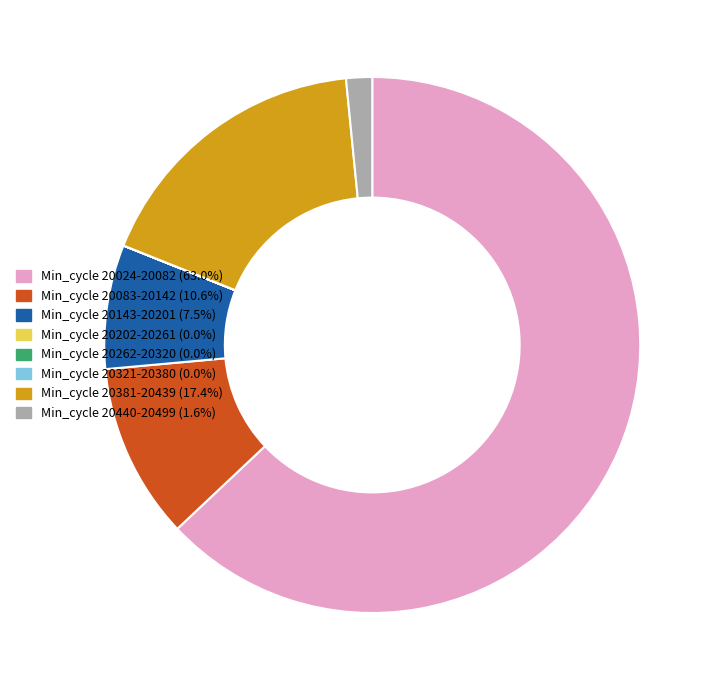

Is there a majority slice in this chart?

Yes